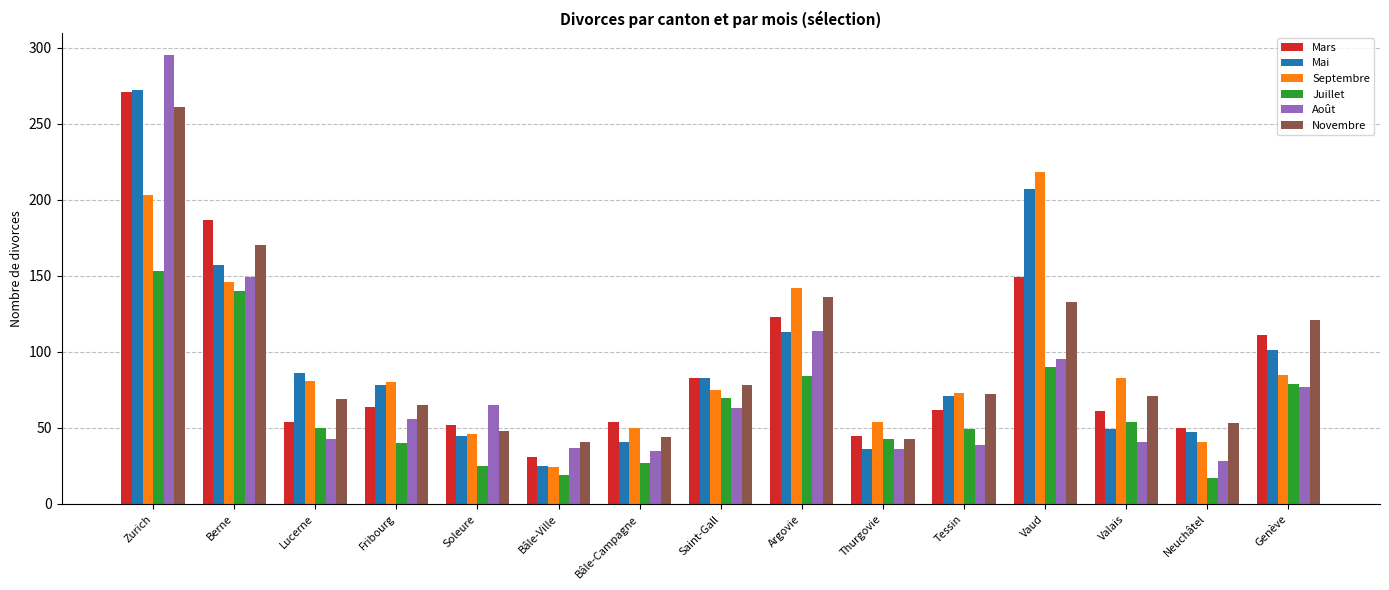

What is the sum of the Juillet values at Bâle-Ville and Genève?

98